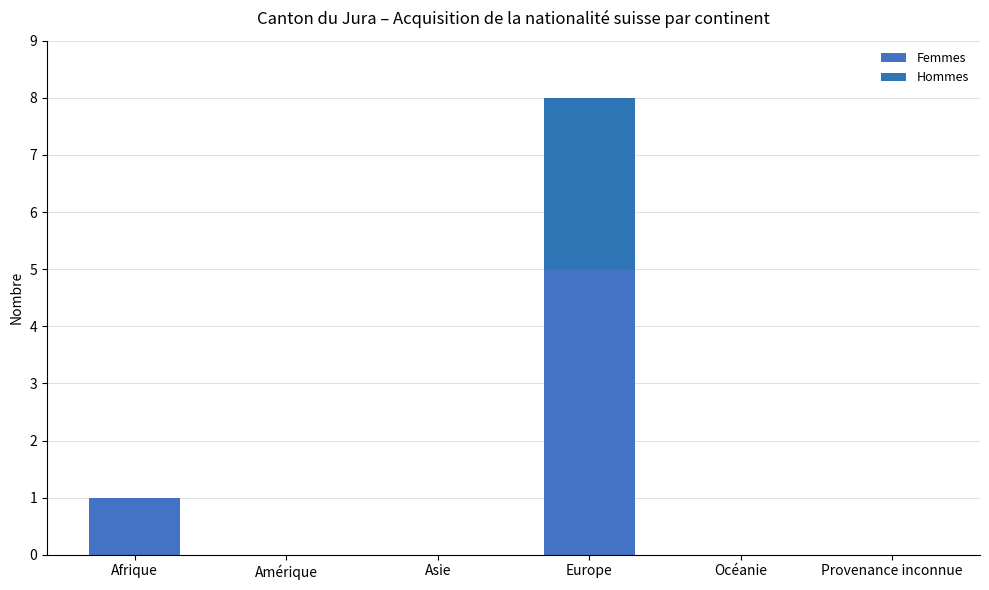

The value of Femmes at Océanie is 0. True or false?

True